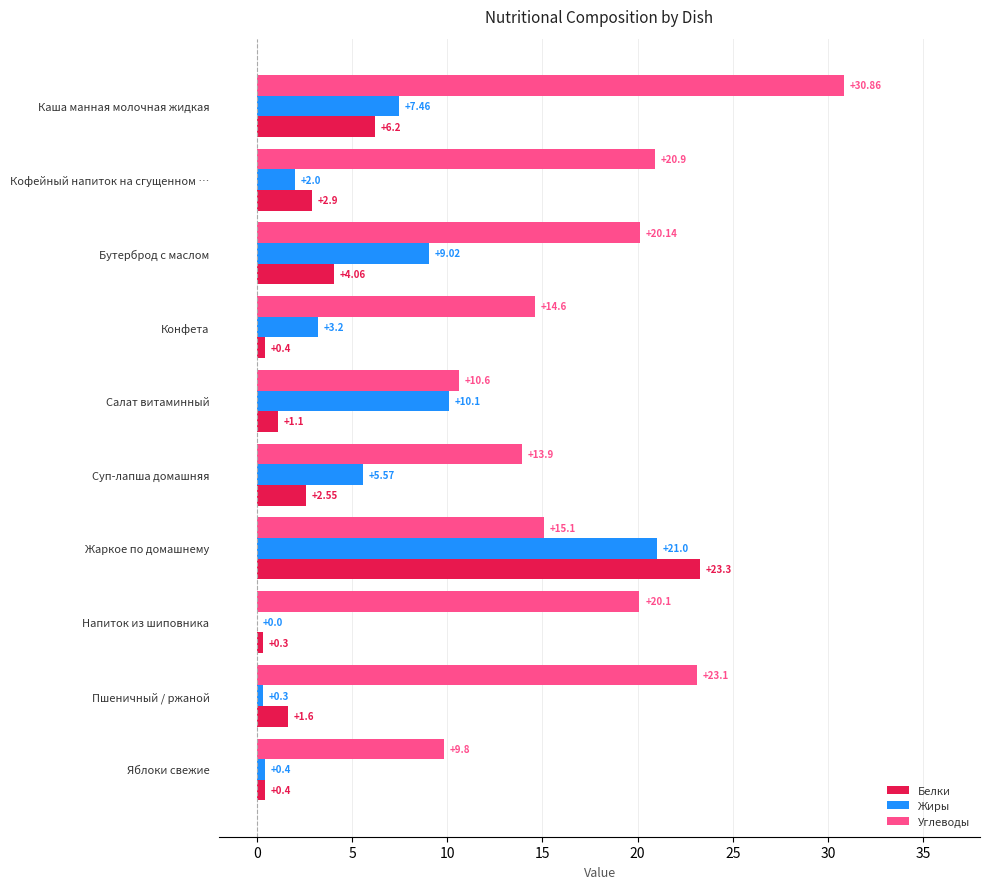

Between Жаркое по домашнему and Пшеничный / ржаной, which series saw the biggest shift?

Белки